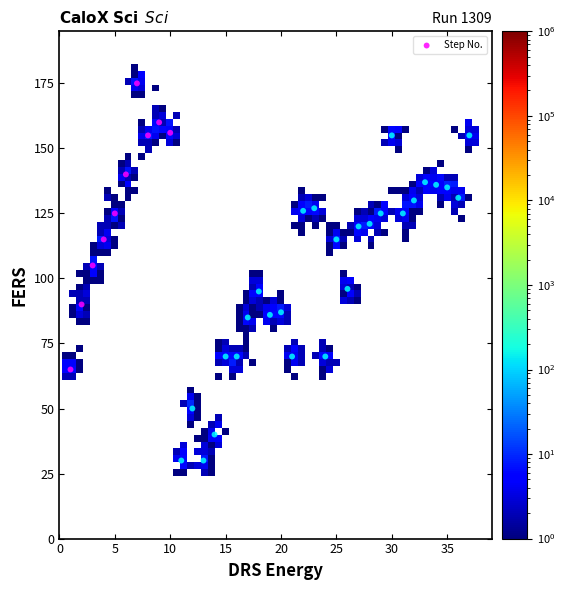

What is the range of Y values (max minus min)?

145